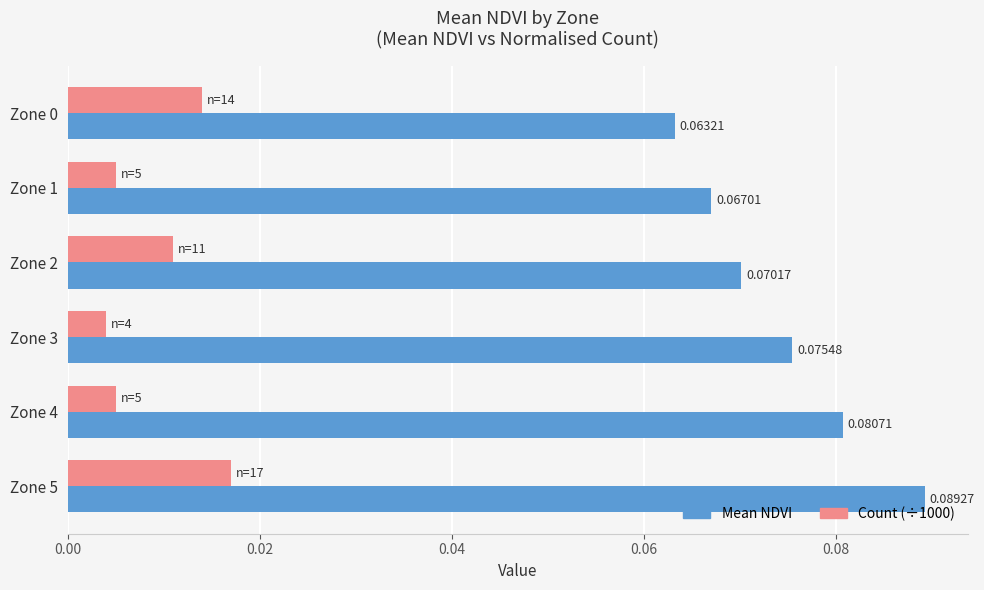

Rank the series by their maximum value, from highest to lowest.

Mean NDVI, Count (÷1000)